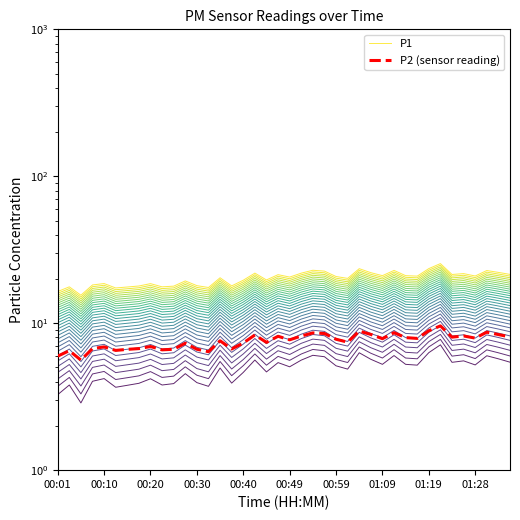

Does the chart have visible grid lines?

No